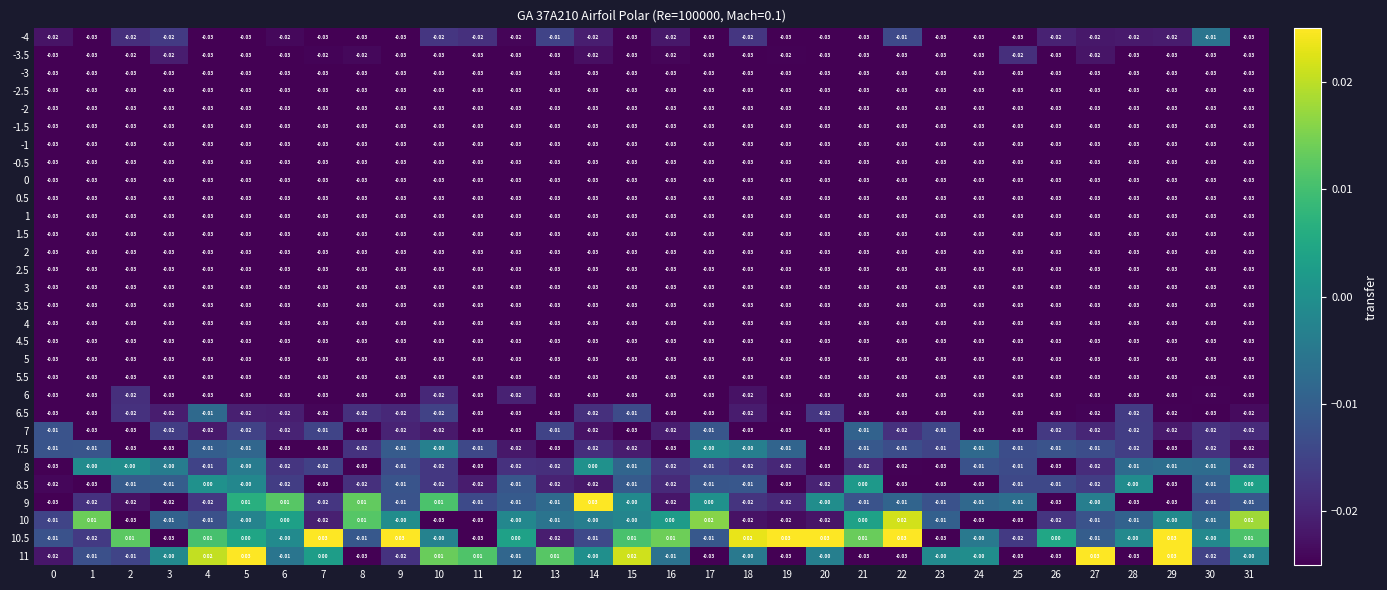

Is the value of 11 at 20 greater than the value of -2 at 16?

Yes